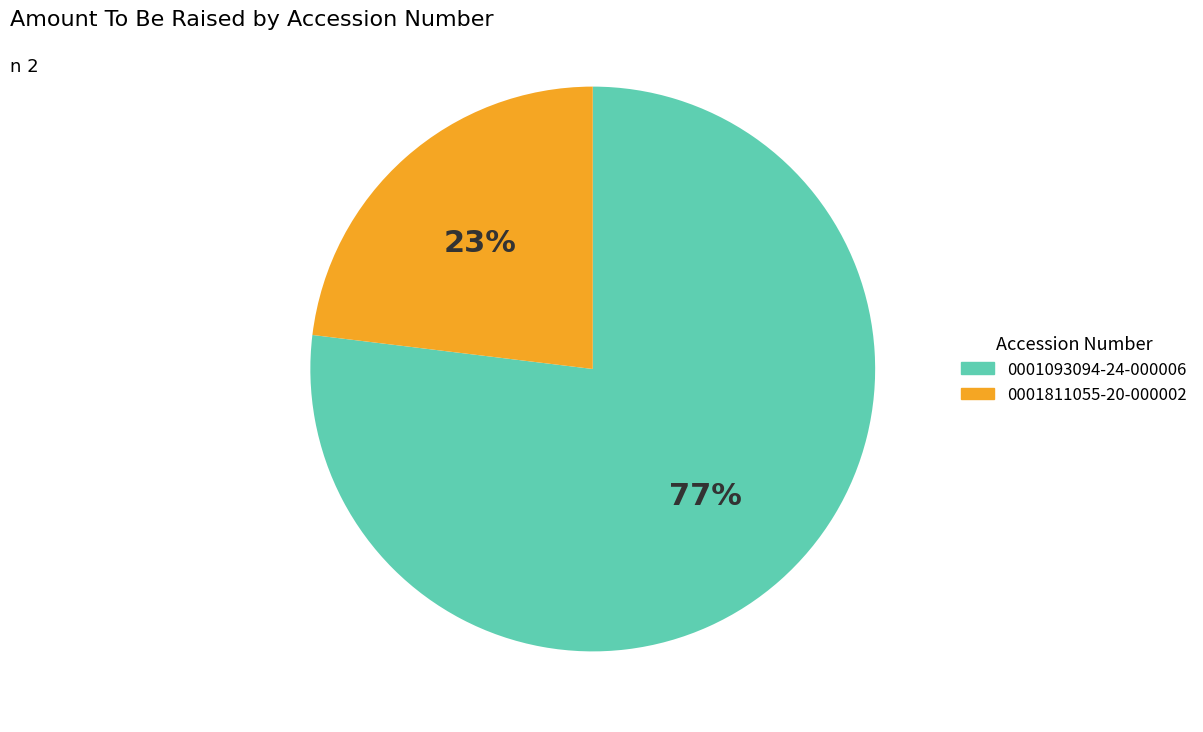

Which category has the smallest portion of the pie?

0001811055-20-000002